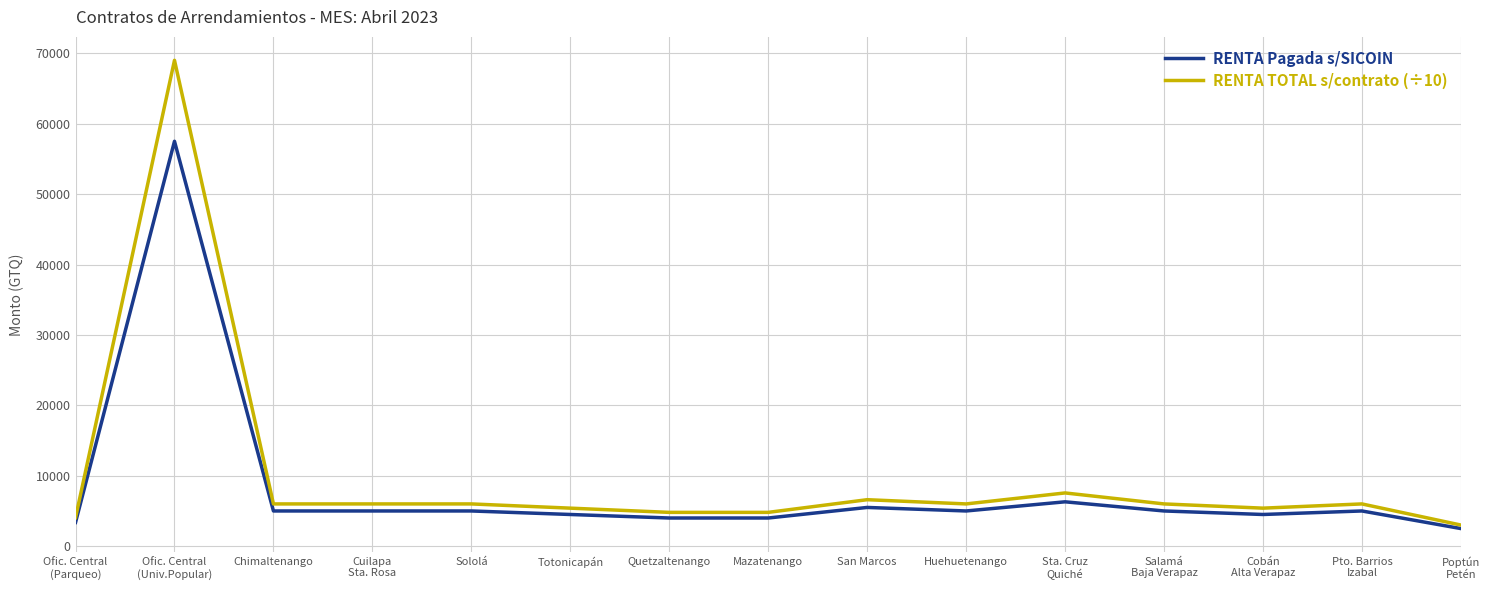

What is the minimum value shown in the chart?

2500